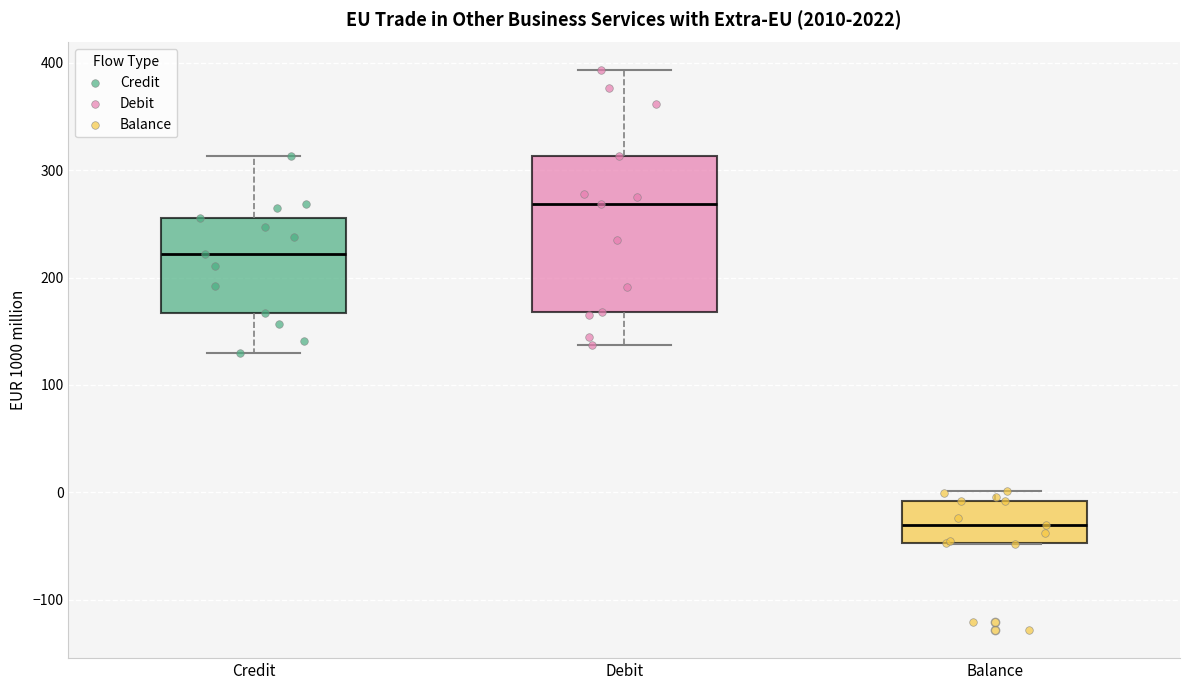

Reading left to right, read every box against the y-axis: the position of its median line, the range the box covers, and the ends of its whiskers. The values are not printed on the chart, so give them approximately, as read against the axis.

Credit: median 220, box 170 to 260, whiskers 130 to 310
Debit: median 270, box 170 to 310, whiskers 140 to 390
Balance: median -30, box -50 to -10, whiskers -50 to 0